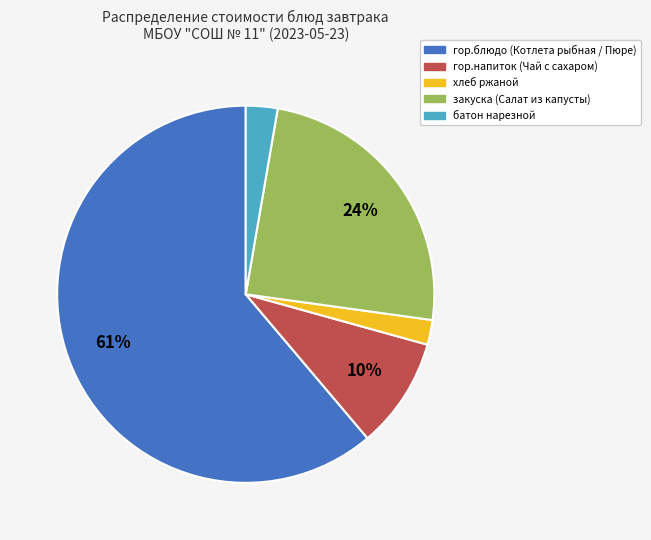

To the nearest percent, what is the average slice percentage?

20%